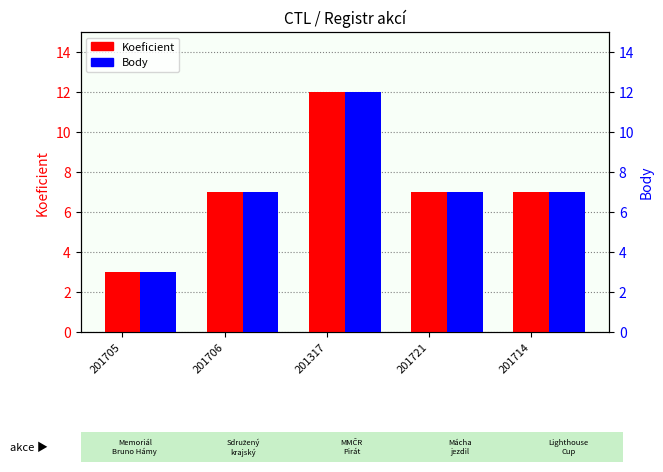

What is the value of the Body bar at the 3rd from the left?

12